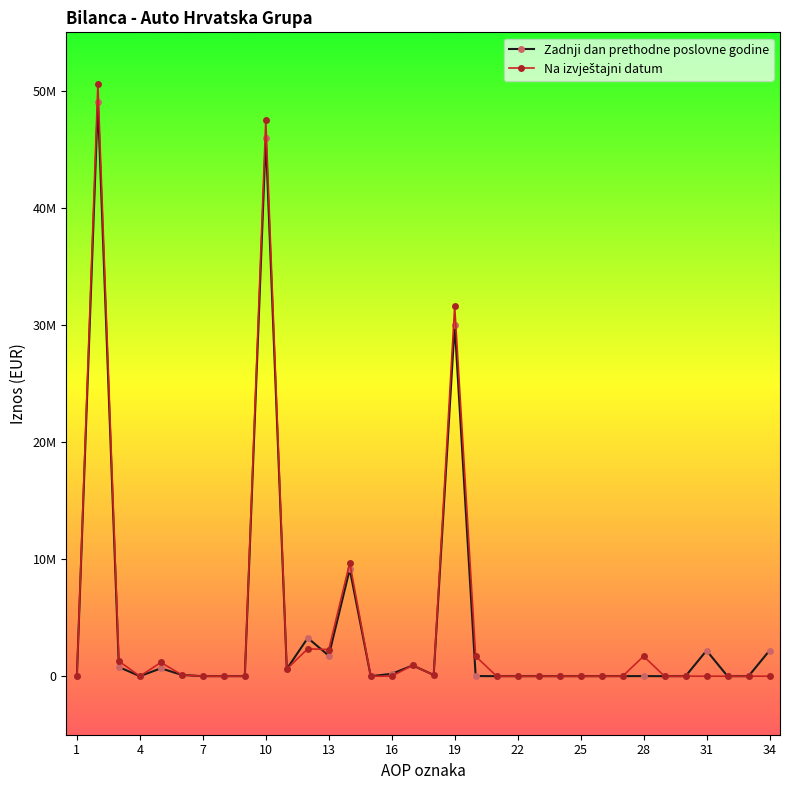

Is this an area chart (filled region under the line)?

No